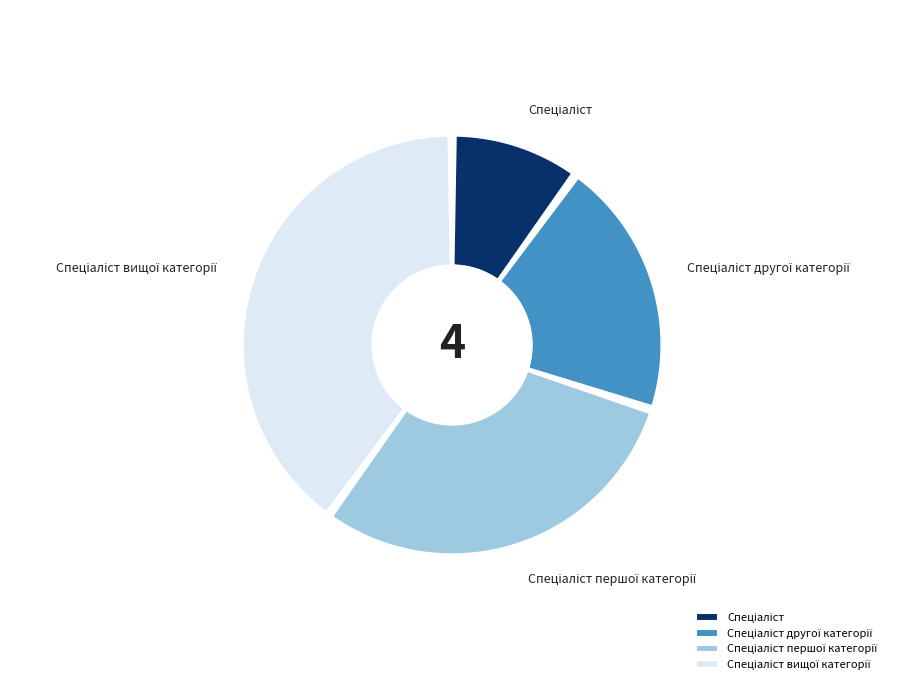

To the nearest percent, what is the average slice percentage?

25%